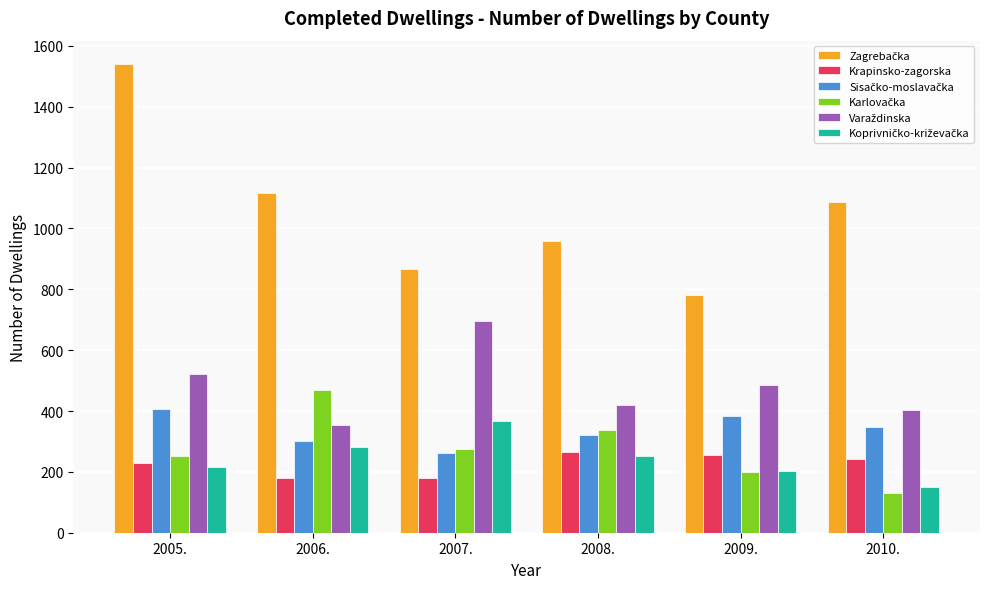

What is the greatest value displayed?

1540